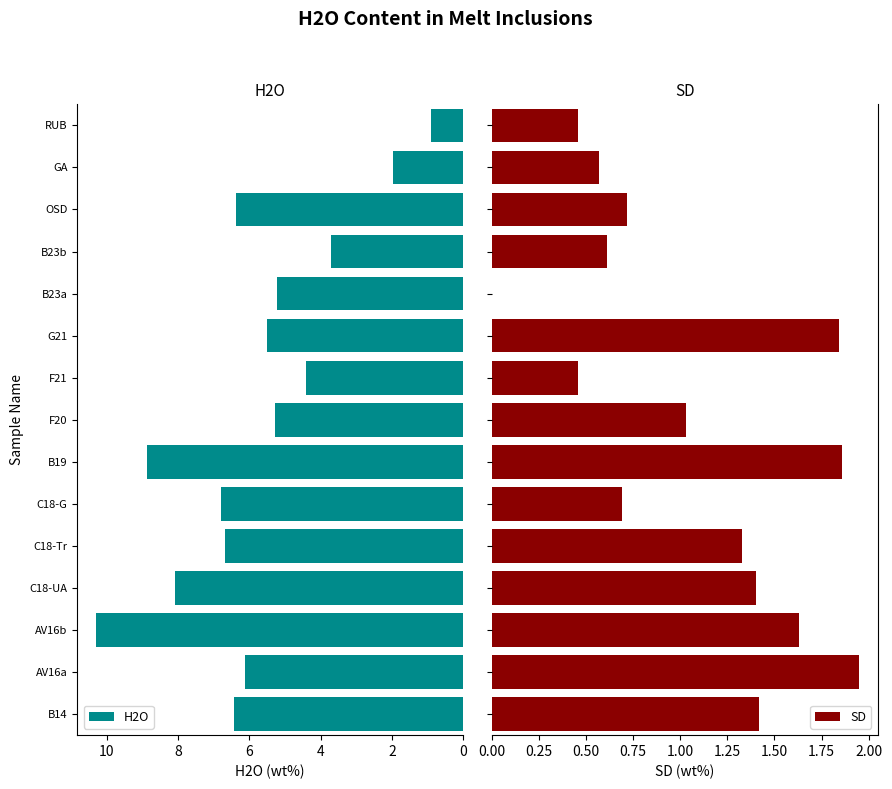

What is the difference between the maximum and minimum values in the H2O series?

9.4